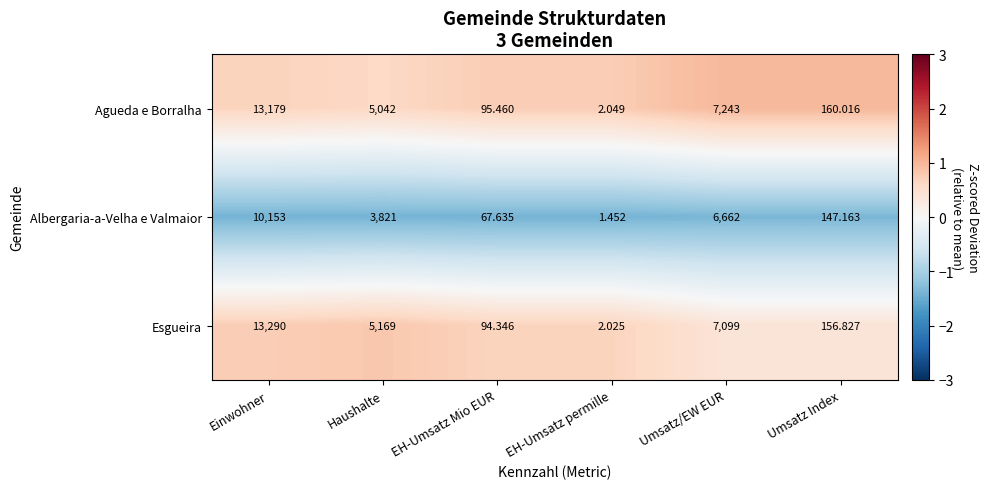

List the labels in order of Albergaria-a-Velha e Valmaior value, smallest first.

EH-Umsatz permille, EH-Umsatz Mio EUR, Umsatz Index, Haushalte, Umsatz/EW EUR, Einwohner